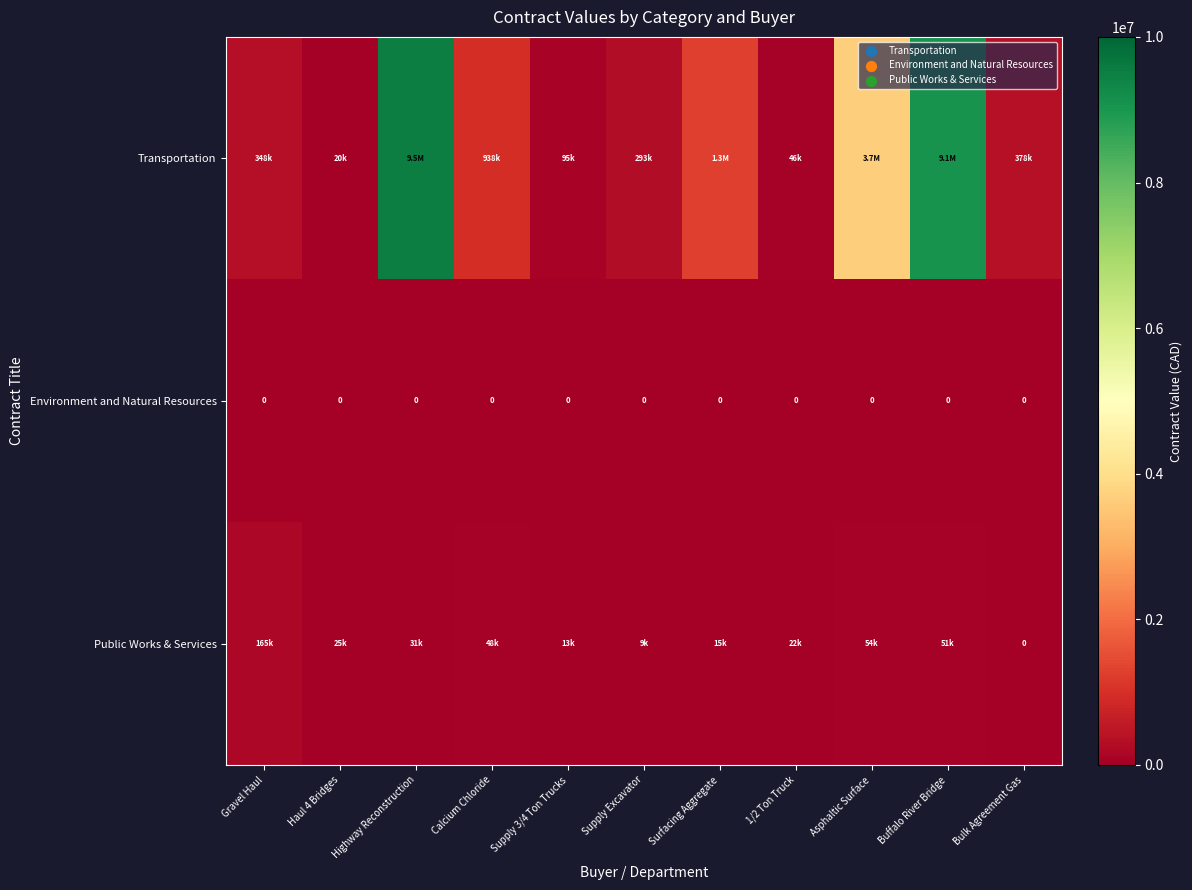

Which series has the widest spread of values?

Transportation